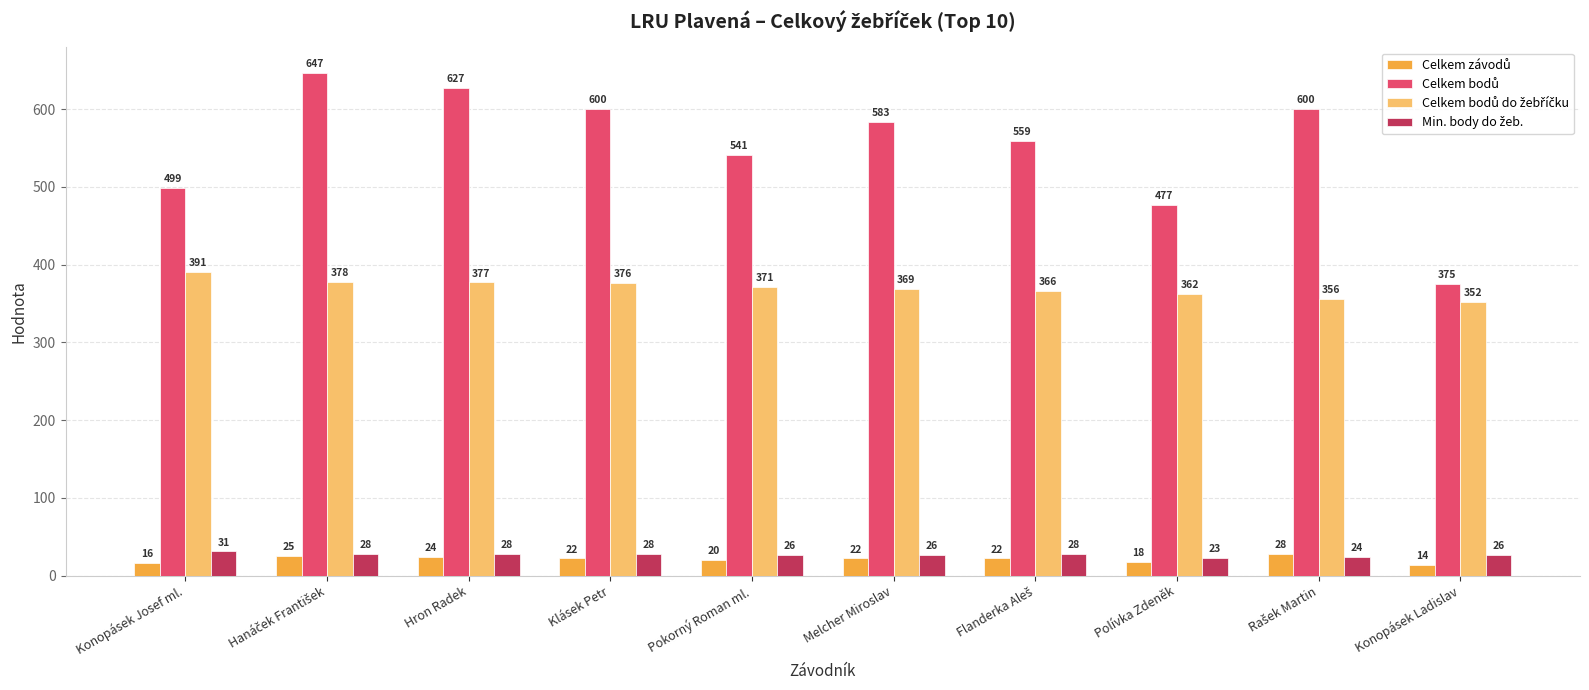

At how many categories does at least one series exceed 81?

10